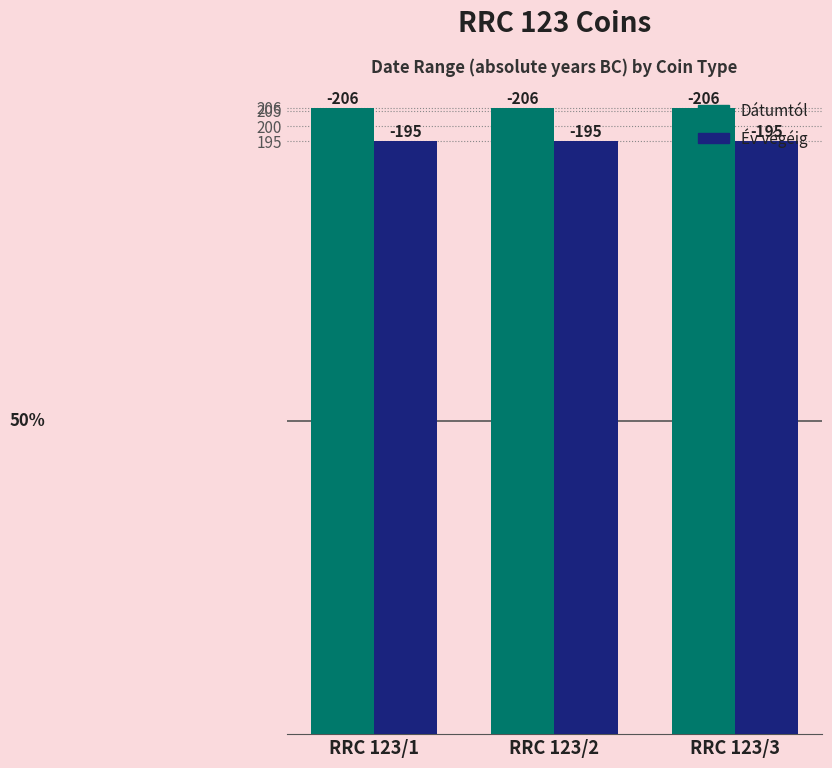

What are all the series names shown in the legend?

Dátumtól, Év végéig